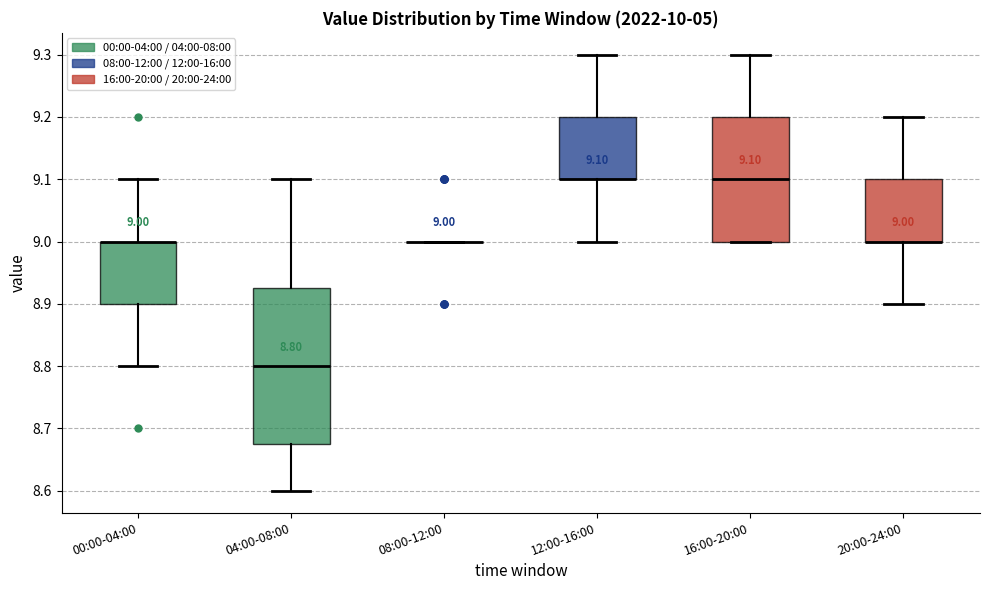

Which box is the tallest, from its lower edge to its upper edge?

04:00-08:00